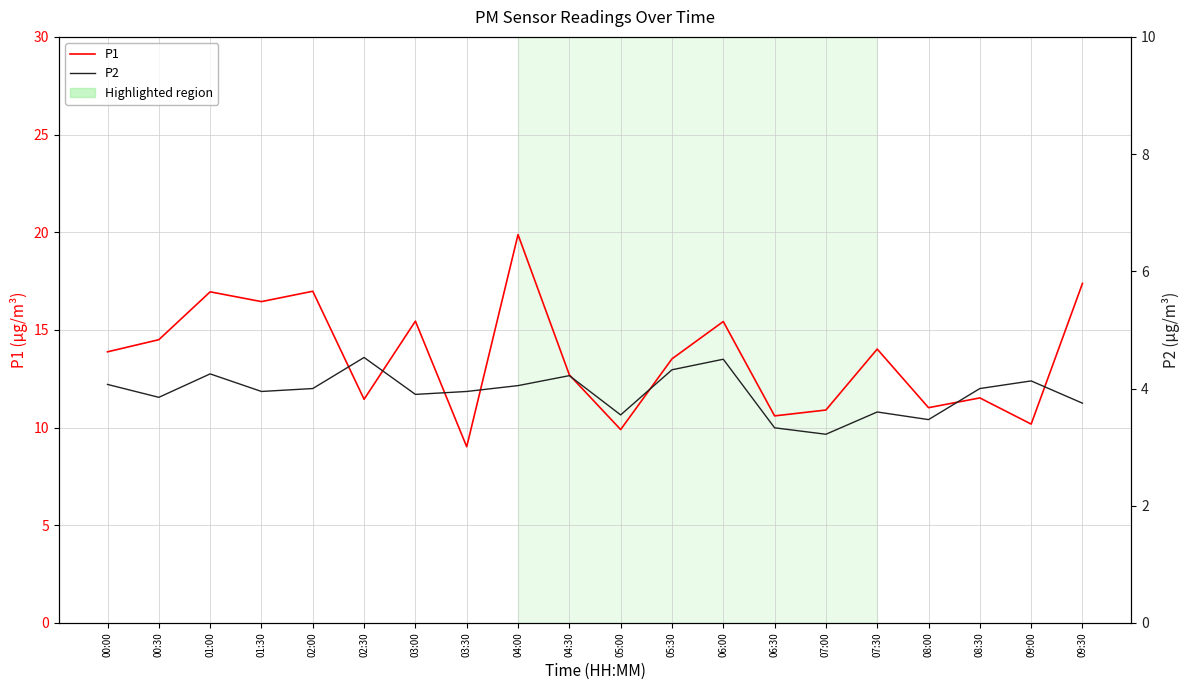

The value of P2 at 09:30 is 5.2. True or false?

False